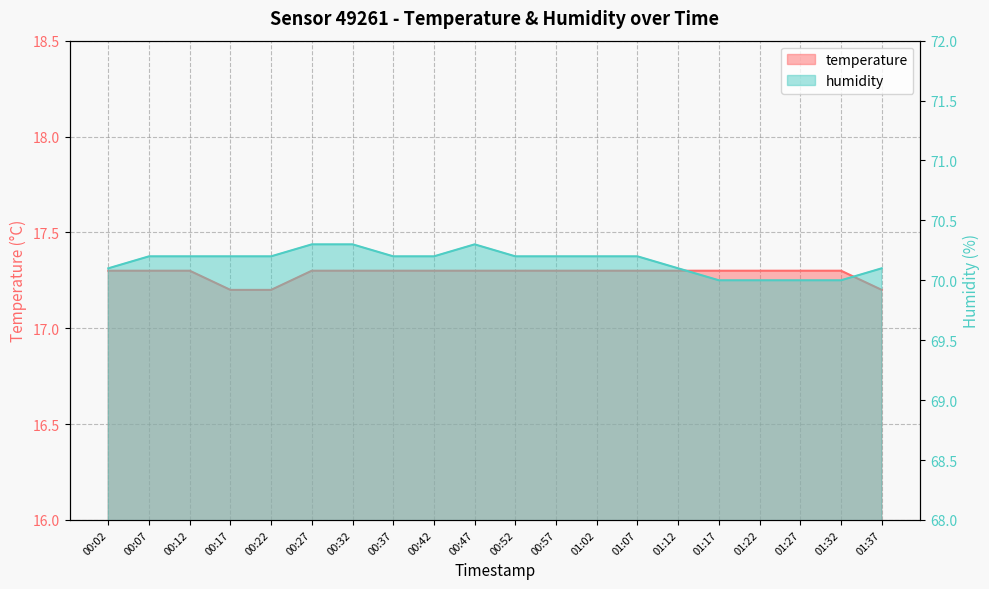

What is the sum of the temperature values at 00:17 and 00:32?

34.5